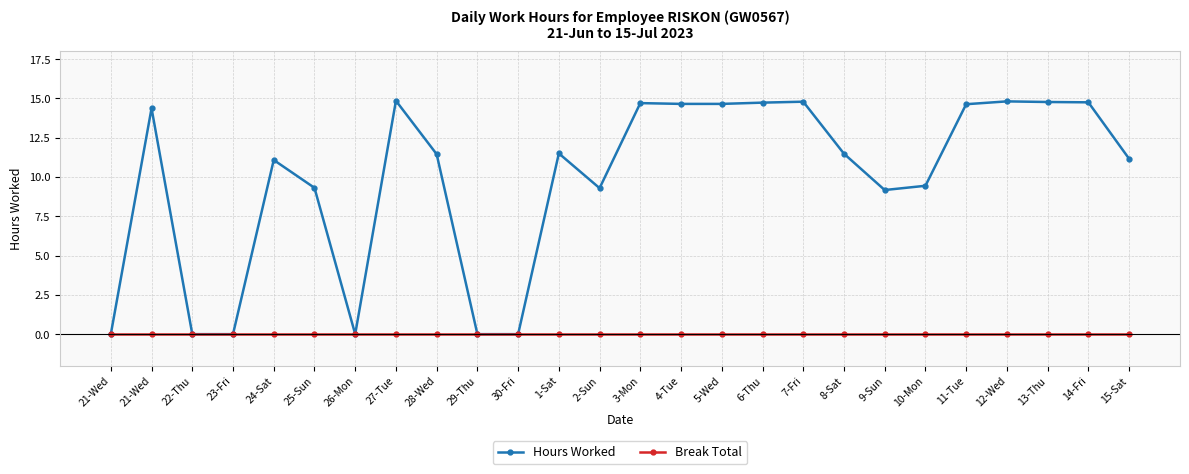

Rank the categories by Hours Worked value from lowest to highest.

21-Wed, 22-Thu, 23-Fri, 26-Mon, 29-Thu, 30-Fri, 9-Sun, 2-Sun, 25-Sun, 10-Mon, 24-Sat, 15-Sat, 28-Wed, 8-Sat, 1-Sat, 21-Wed, 11-Tue, 4-Tue, 5-Wed, 3-Mon, 6-Thu, 14-Fri, 13-Thu, 7-Fri, 12-Wed, 27-Tue